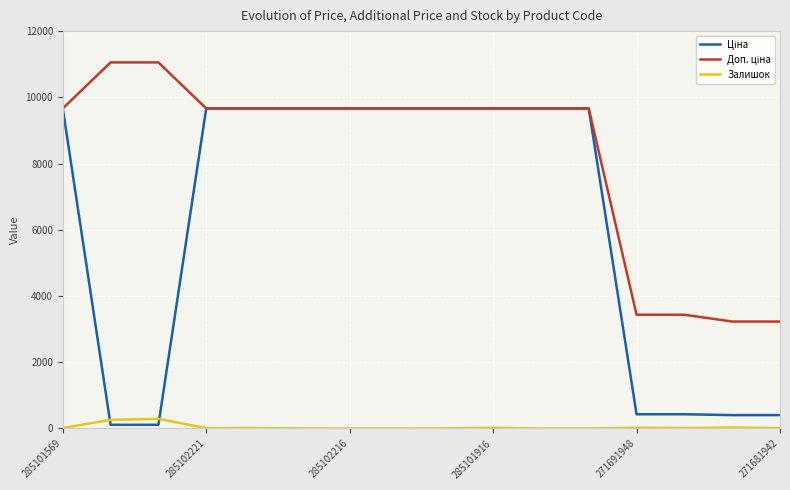

Does the chart display data point markers on the line(s)?

No